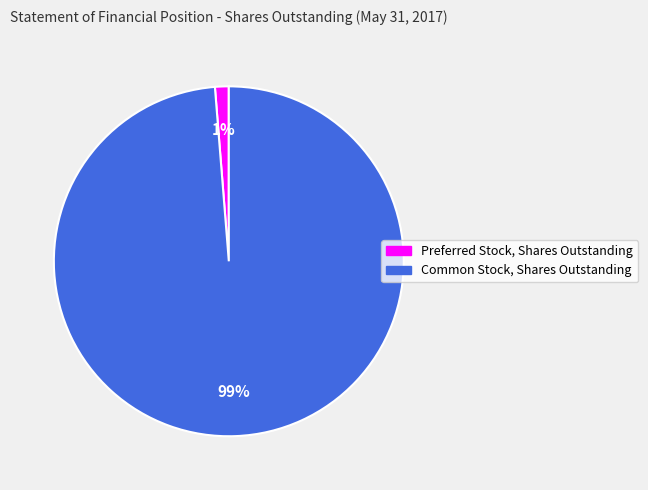

Which slice represents more than half of the pie?

Common Stock, Shares Outstanding